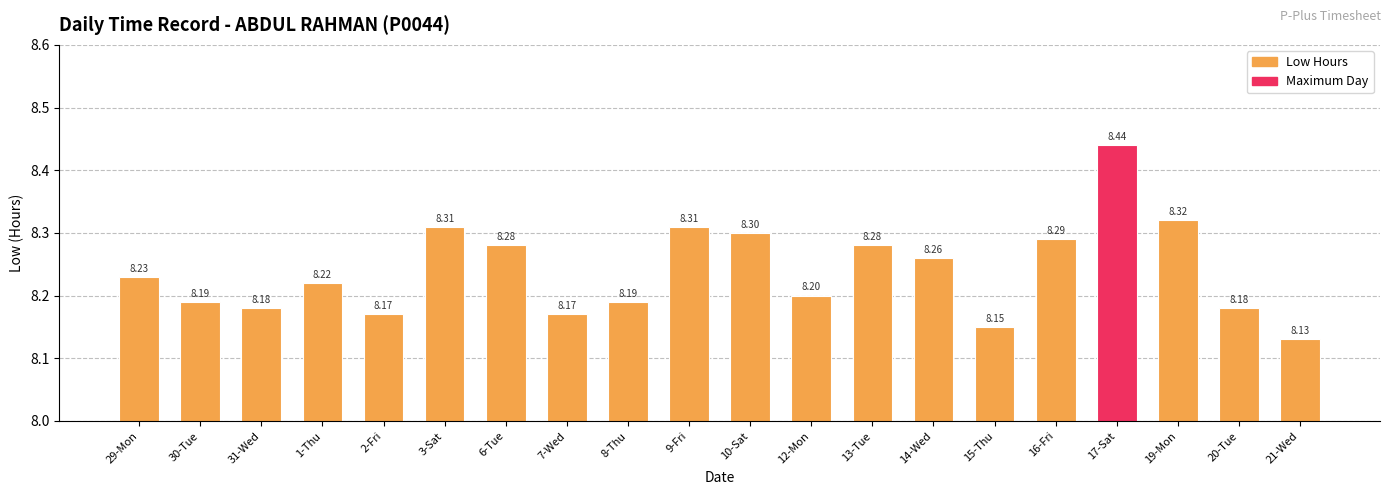

What is the label of the 11th bar from the left?

10-Sat